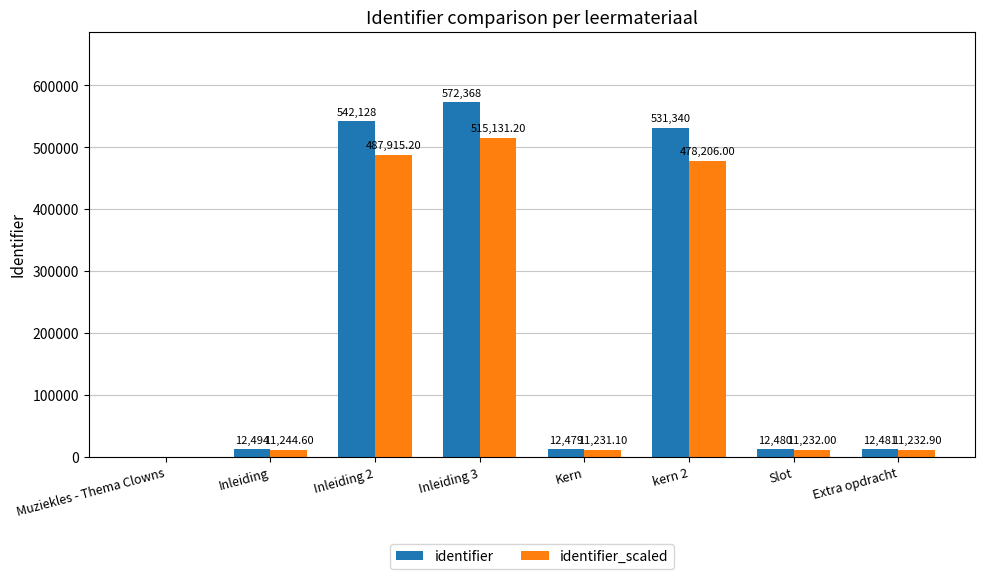

At which category is the sum across all series the highest?

Inleiding 3